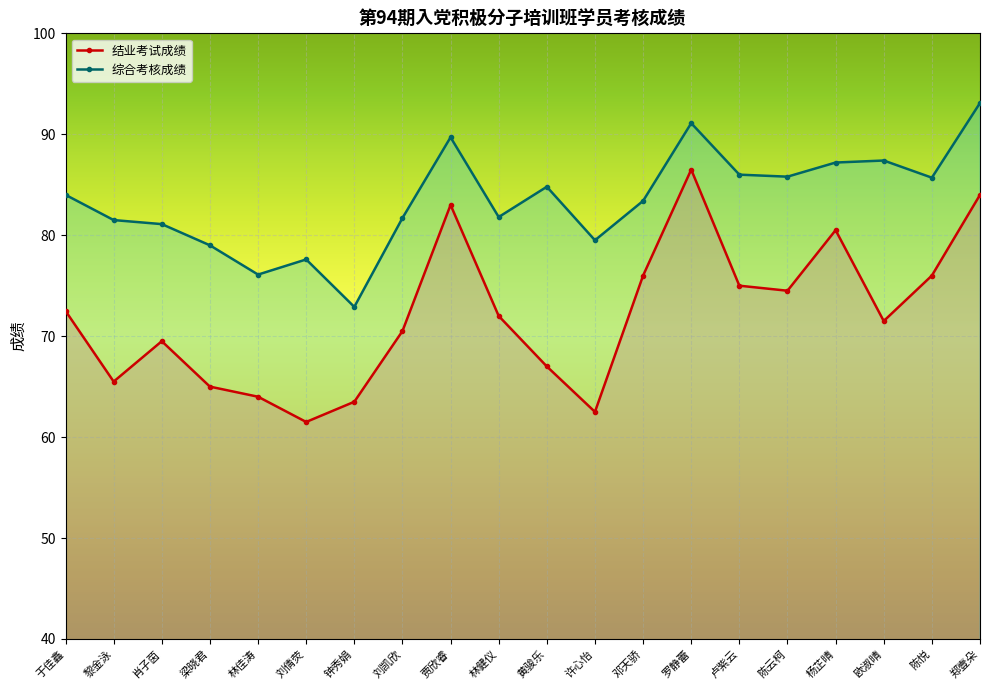

Is it true that 结业考试成绩 equals 48.1 at 林健仪?

False